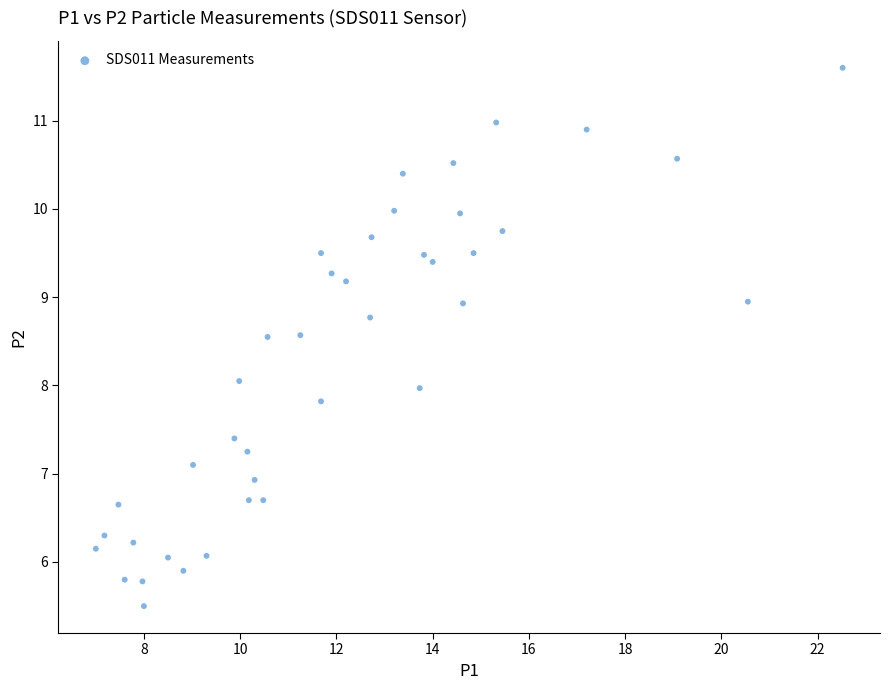

What is the range of Y values (max minus min)?

6.1